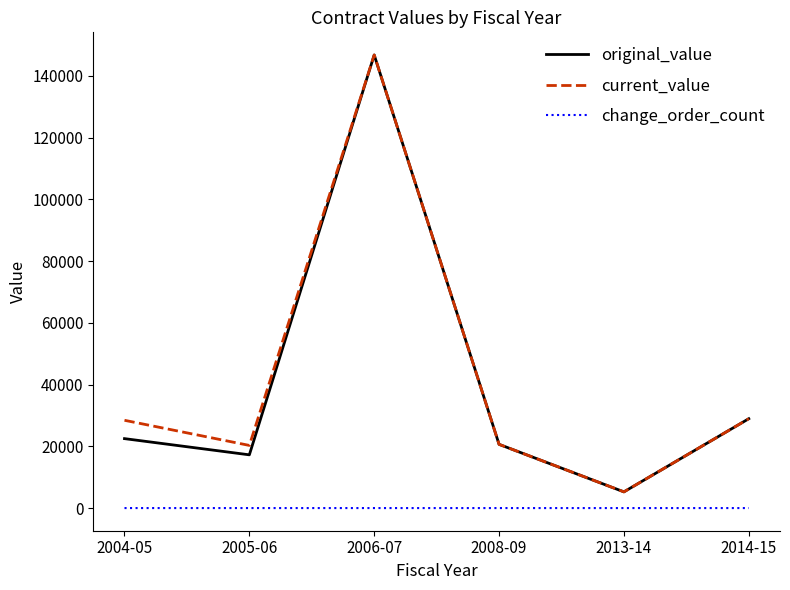

What is the maximum value shown in the chart?

146800.0